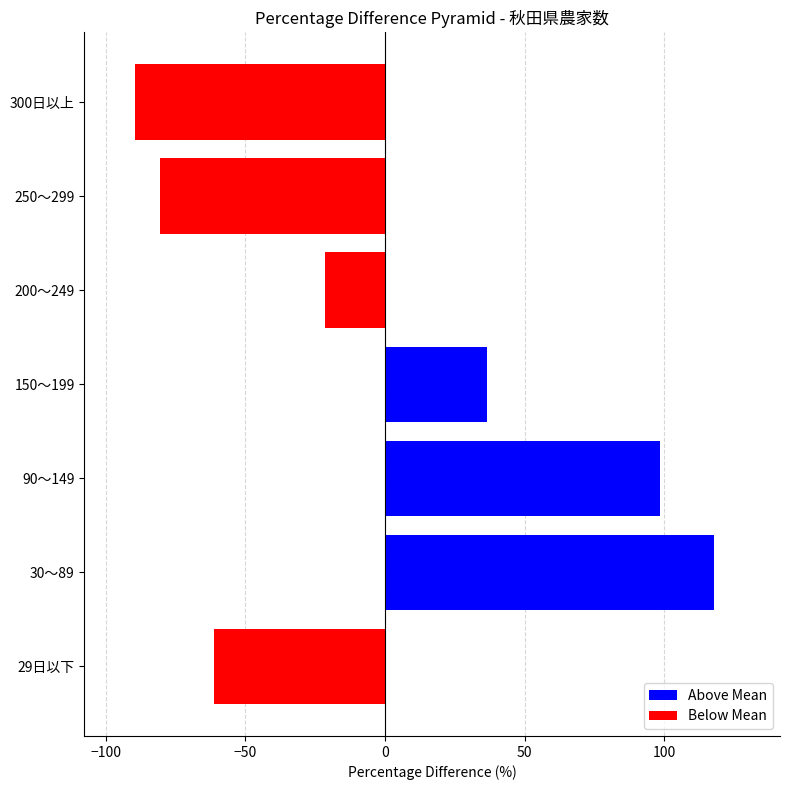

How many values exceed -21?

3